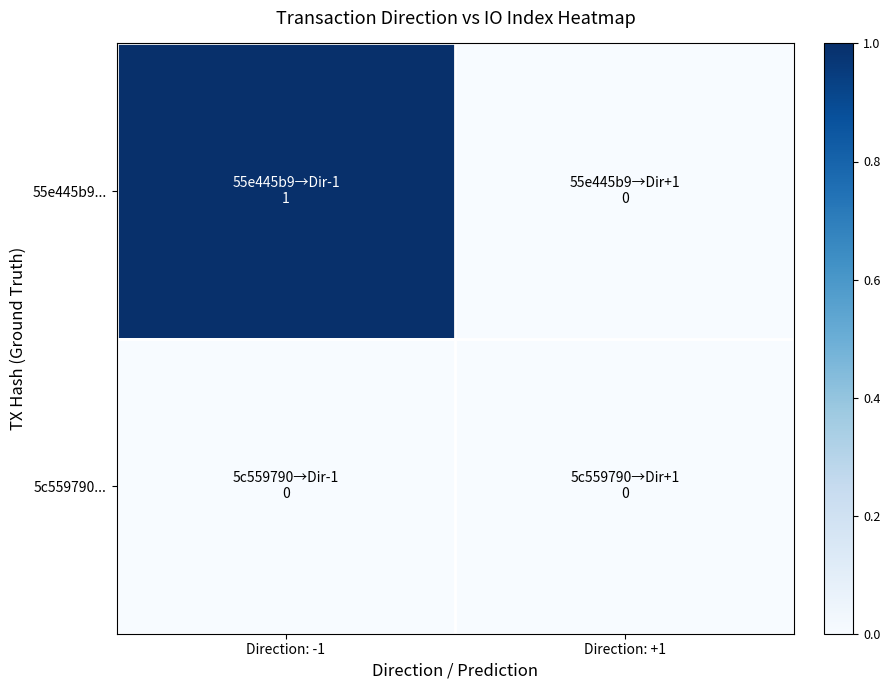

Which series has the largest range (max minus min)?

55e445b9...